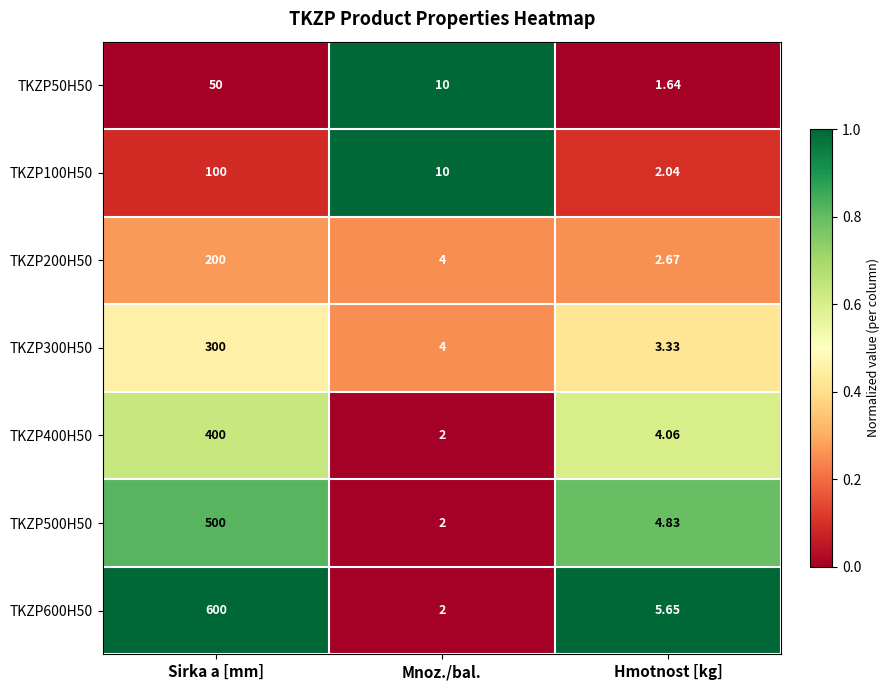

Rank the categories by TKZP500H50 value from lowest to highest.

Mnoz./bal., Hmotnost [kg], Sirka a [mm]